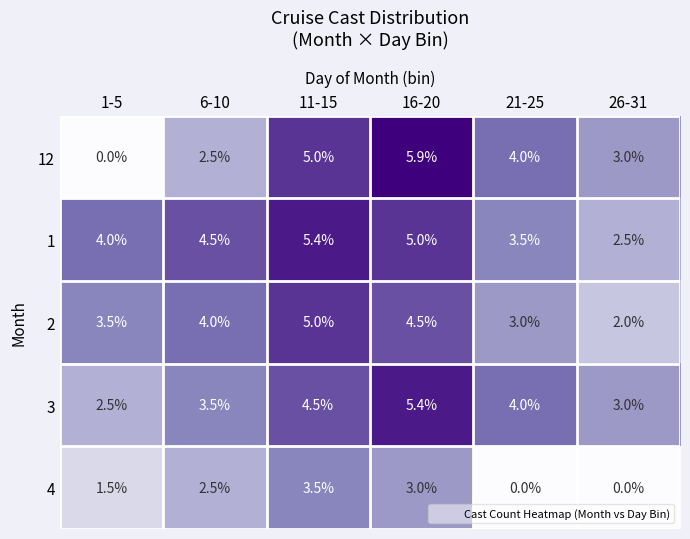

The value of 1 at 6-10 is 6.8. True or false?

False